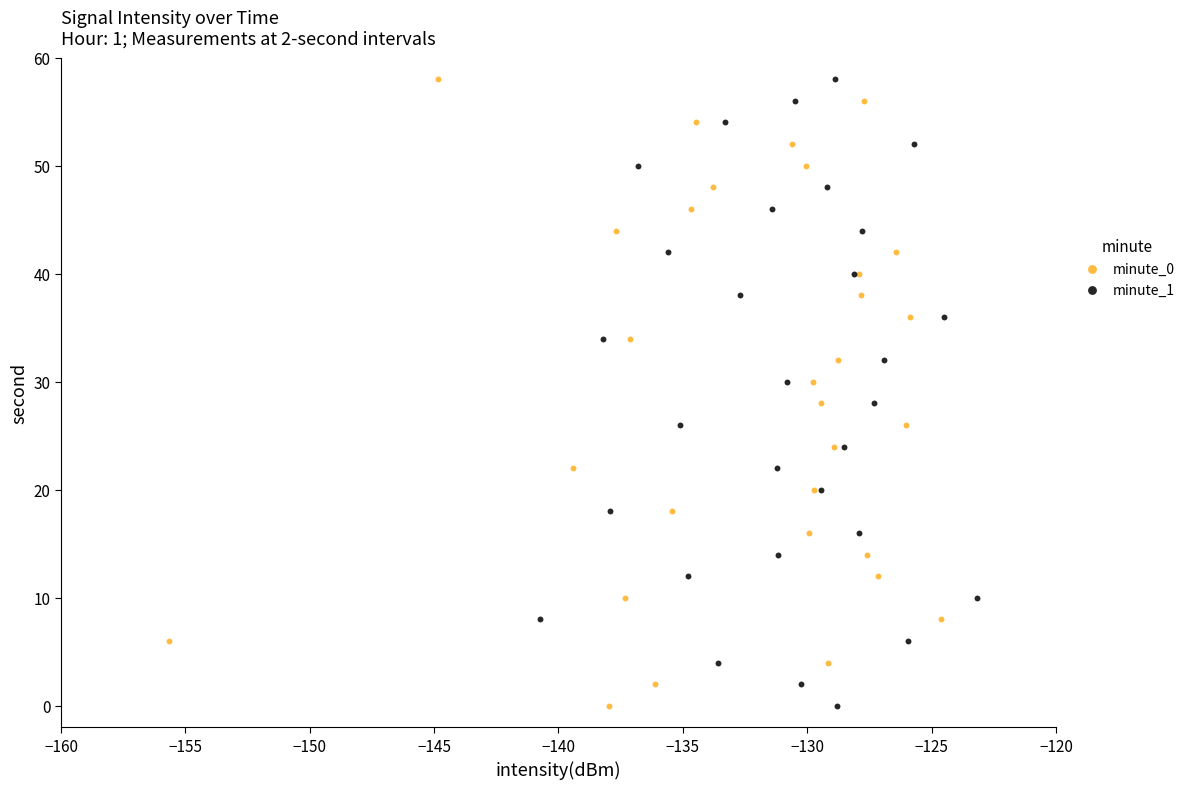

What are all the series names shown in the legend?

minute_0, minute_1